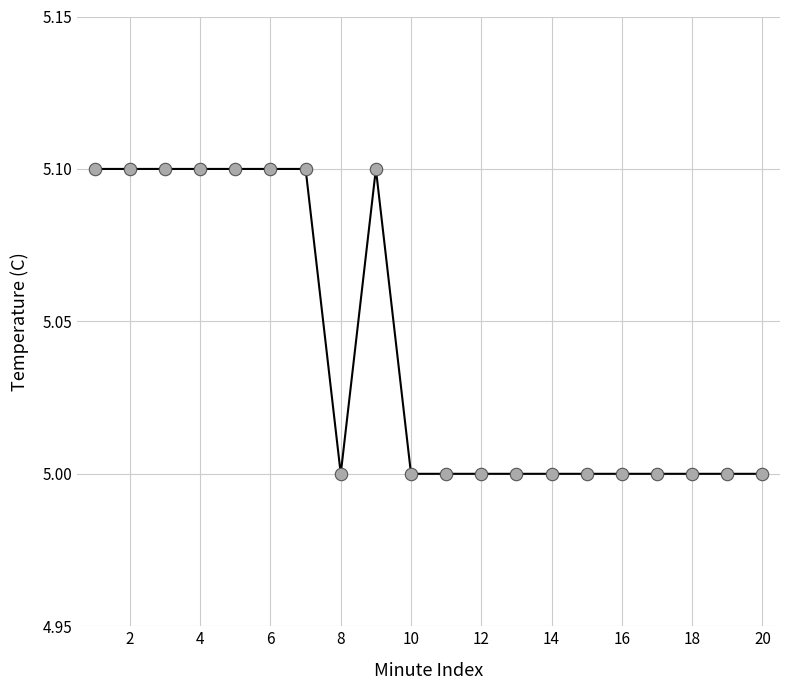

What is the greatest value displayed?

5.1